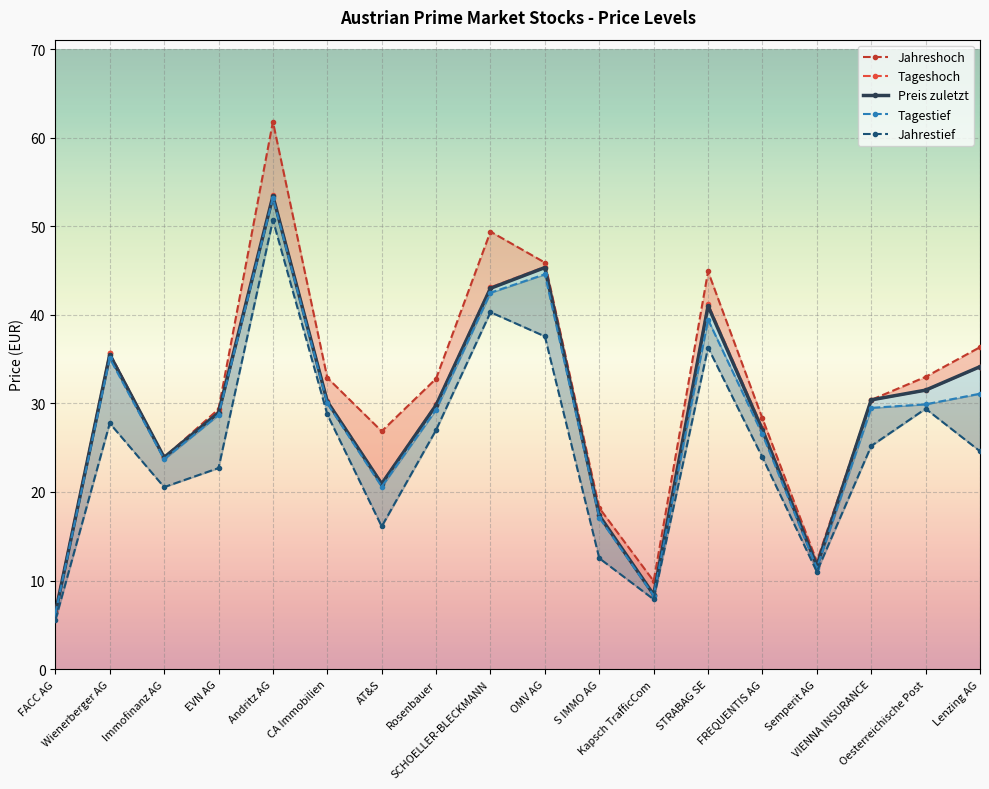

The Jahrestief series shows 50.7 at Andritz AG. True or false?

True